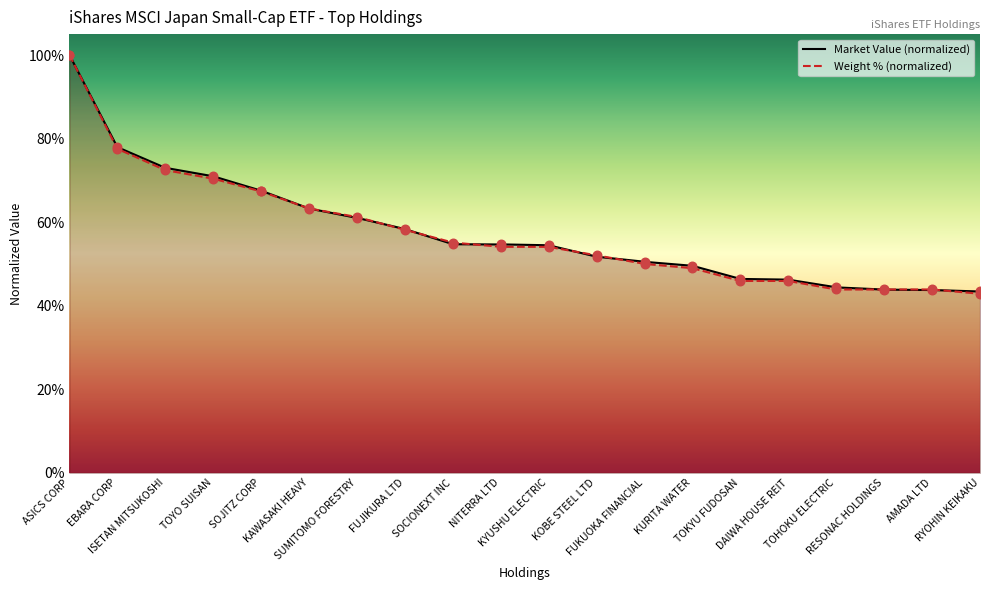

What is the total value across all series at NITERRA LTD?

1.1